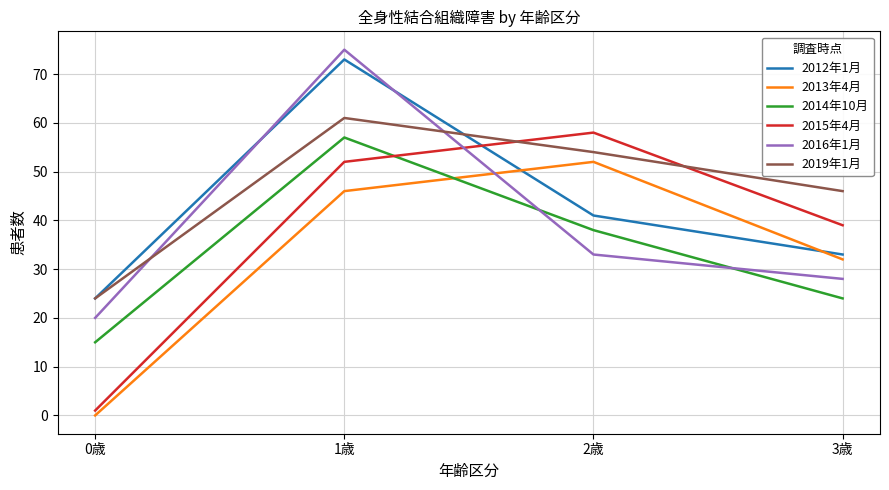

Which category has the lowest value across all series?

0歳